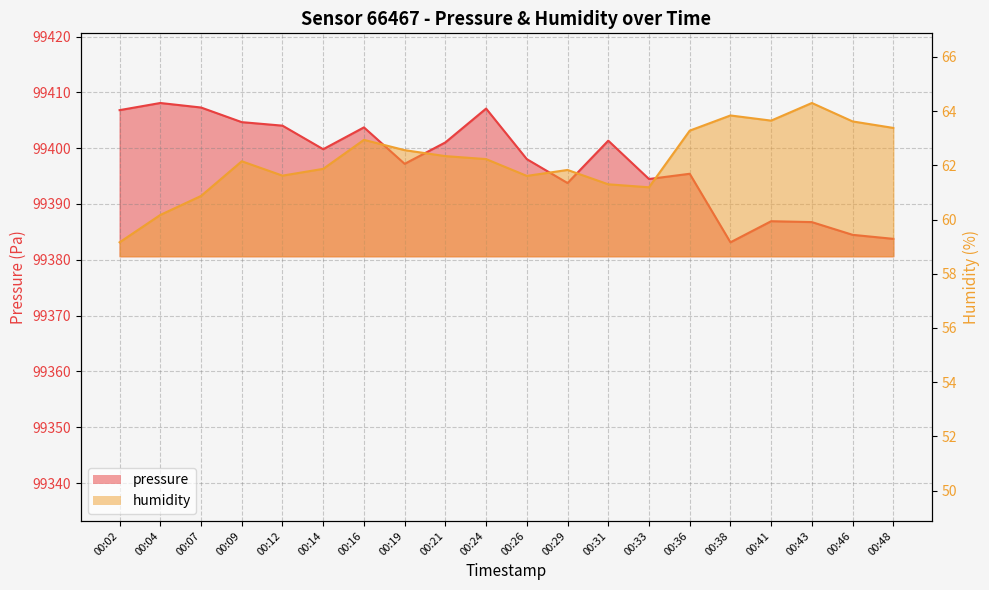

What is the difference between the humidity values at 00:41 and 00:09?

1.5